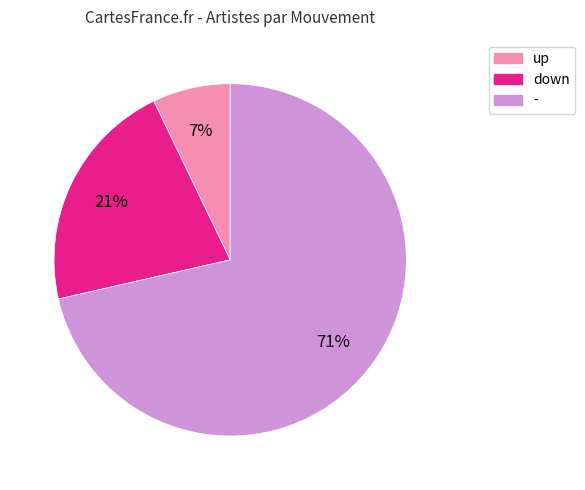

Count the number of slices in the pie.

3